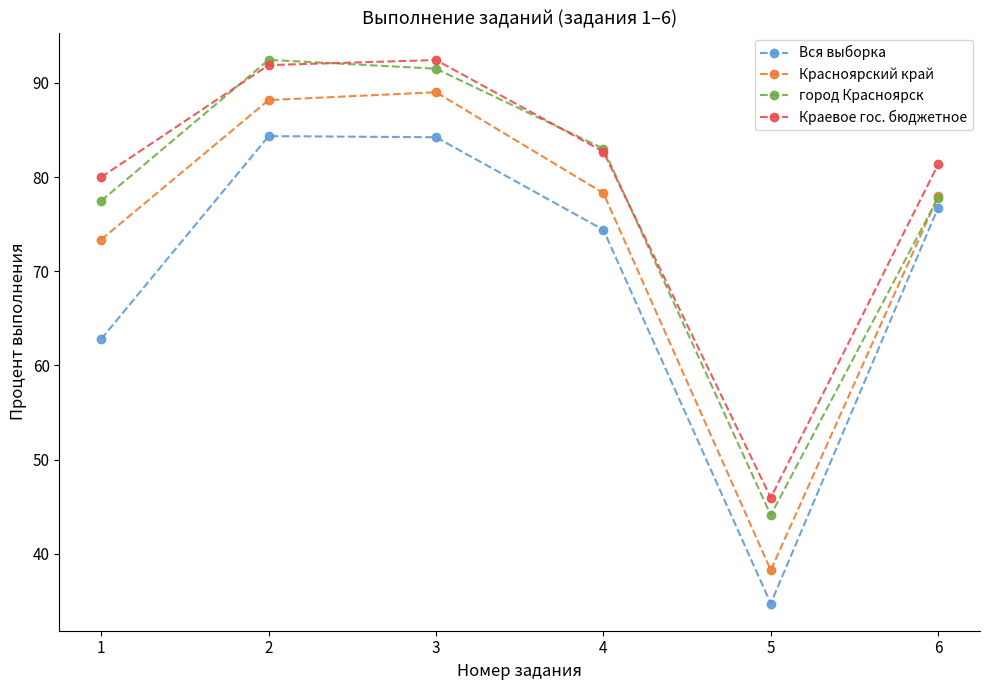

What is the difference between the highest and lowest values at 4?

8.6